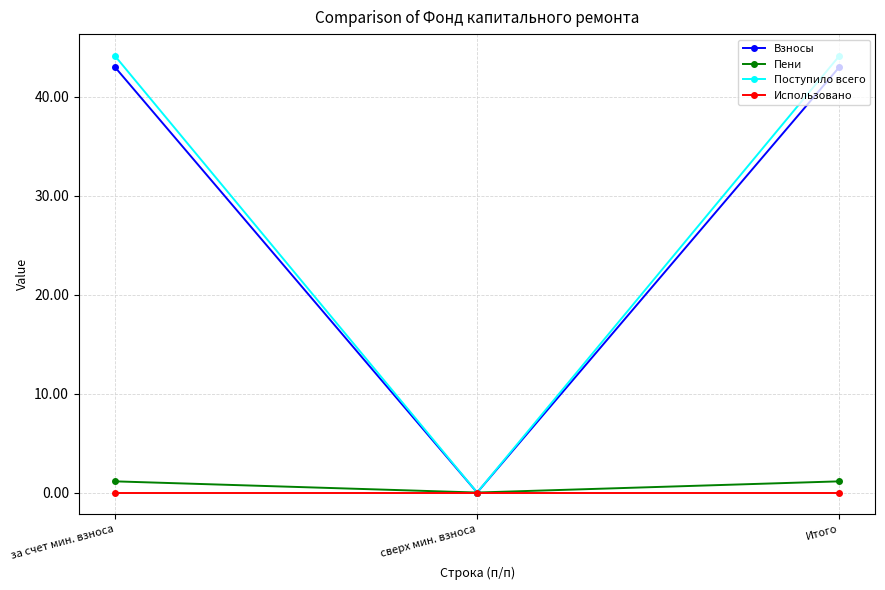

What is the maximum value shown in the chart?

44.1